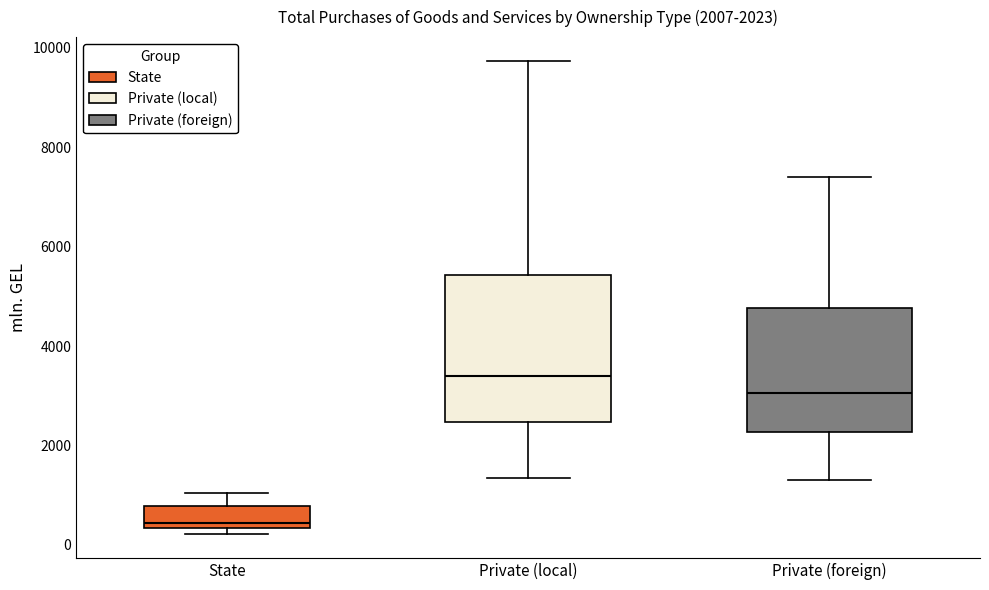

Which box's median line is the highest?

Private (local)